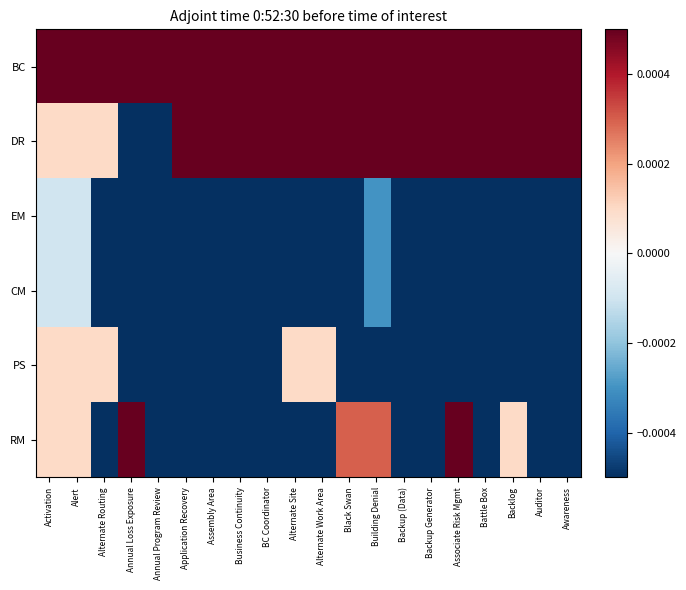

Count the number of categories in the chart.

20